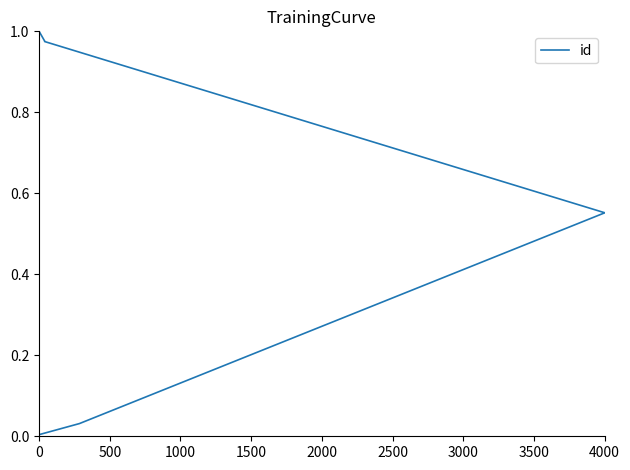

What is the label of the 5th point from the right?

4000